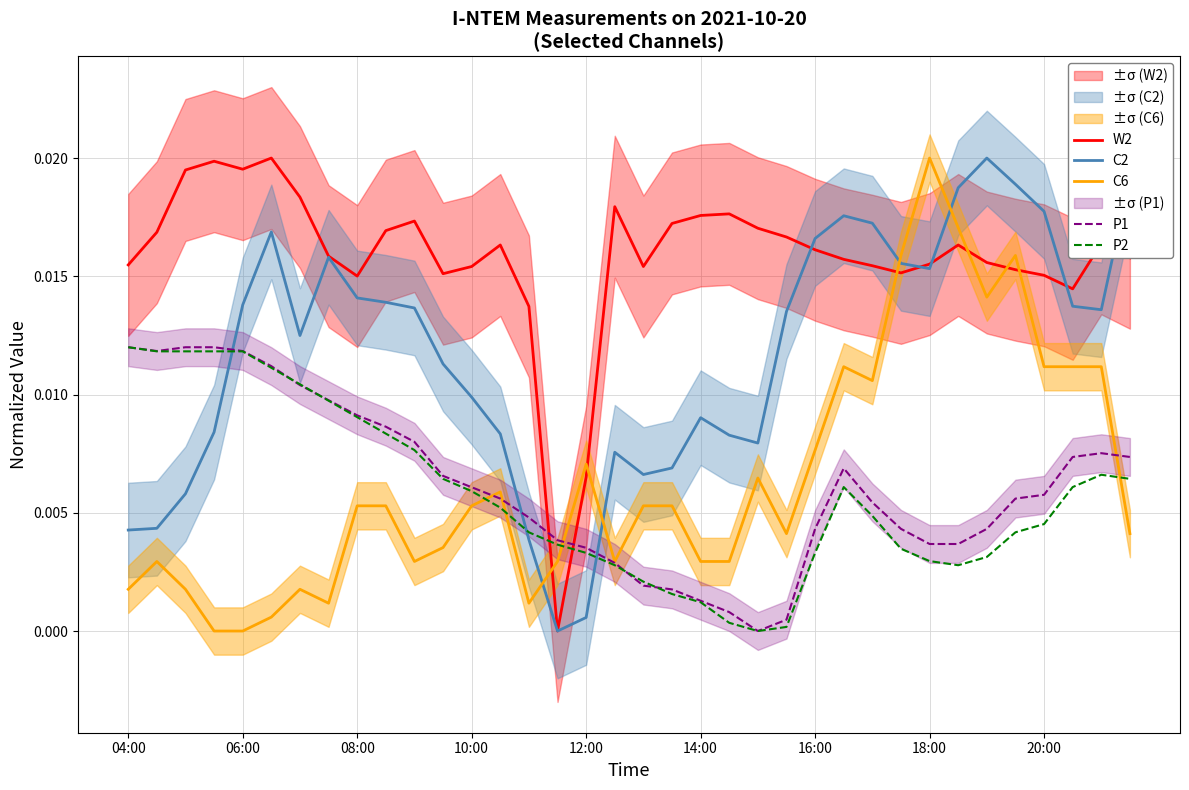

Between 10 and 33, which series saw the biggest shift?

C6